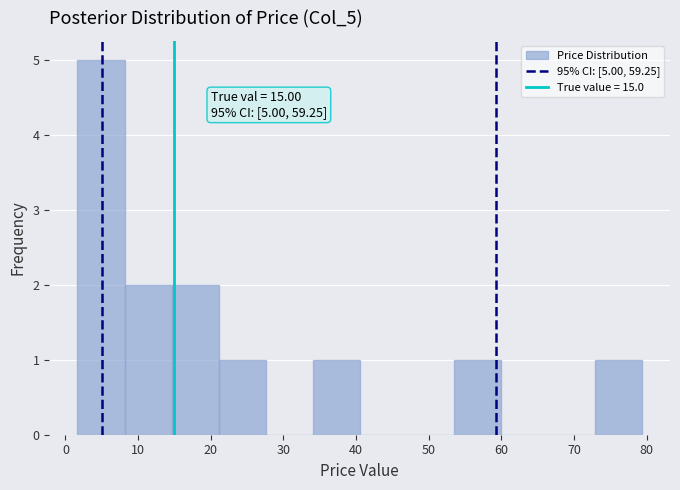

Which range on the x-axis has the tallest bar?

2 to 8